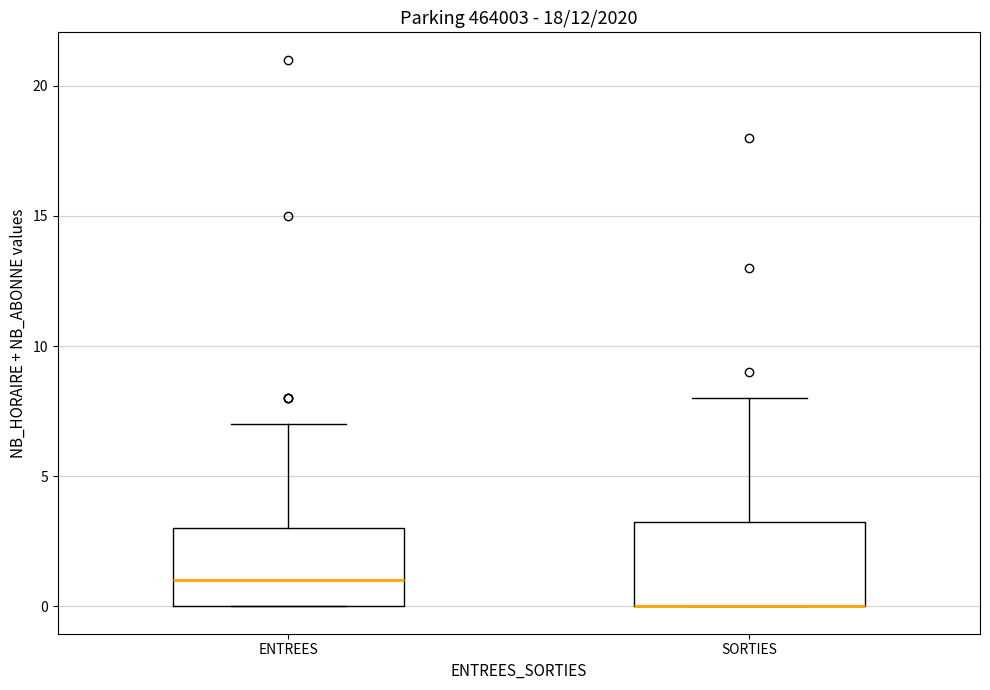

Where does the upper whisker of the box for ENTREES end on the y-axis? The values are not printed on the chart, so give them approximately, as read against the axis.

7.0